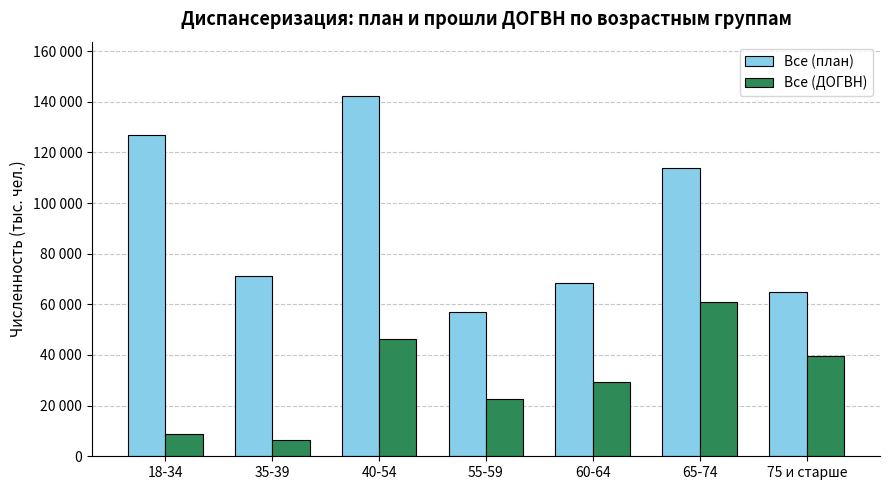

Which has a higher value, 55-59 or 35-39?

35-39